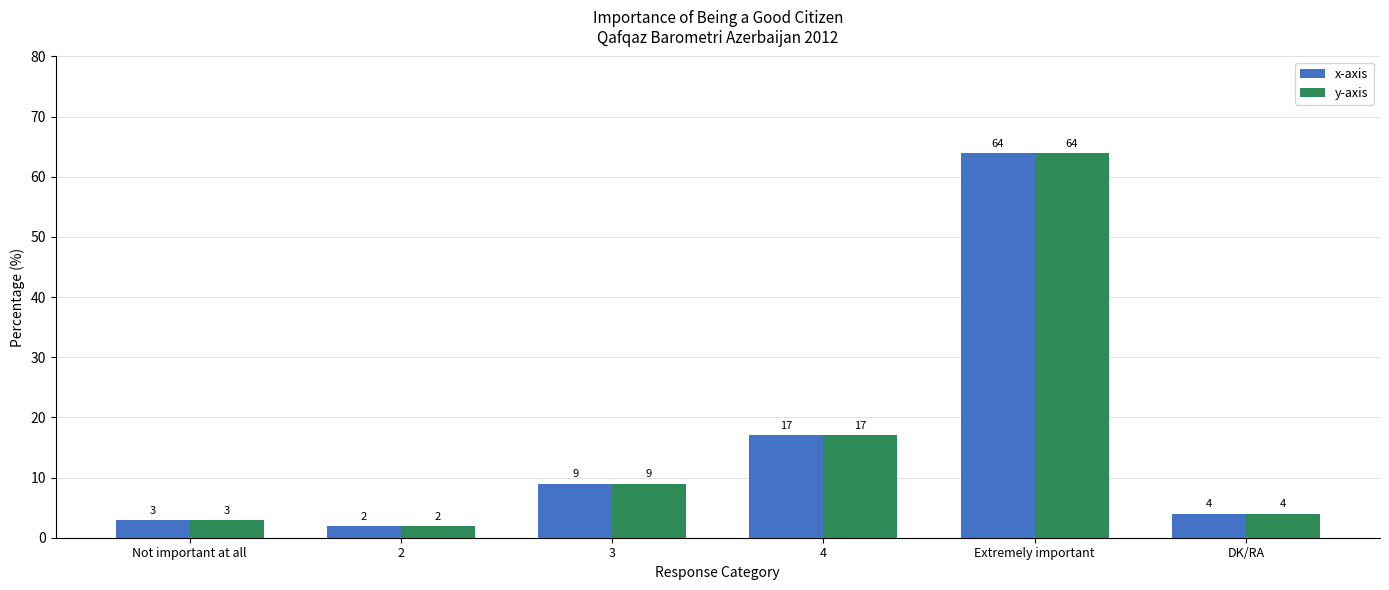

What is the total value across all series at 3?

18